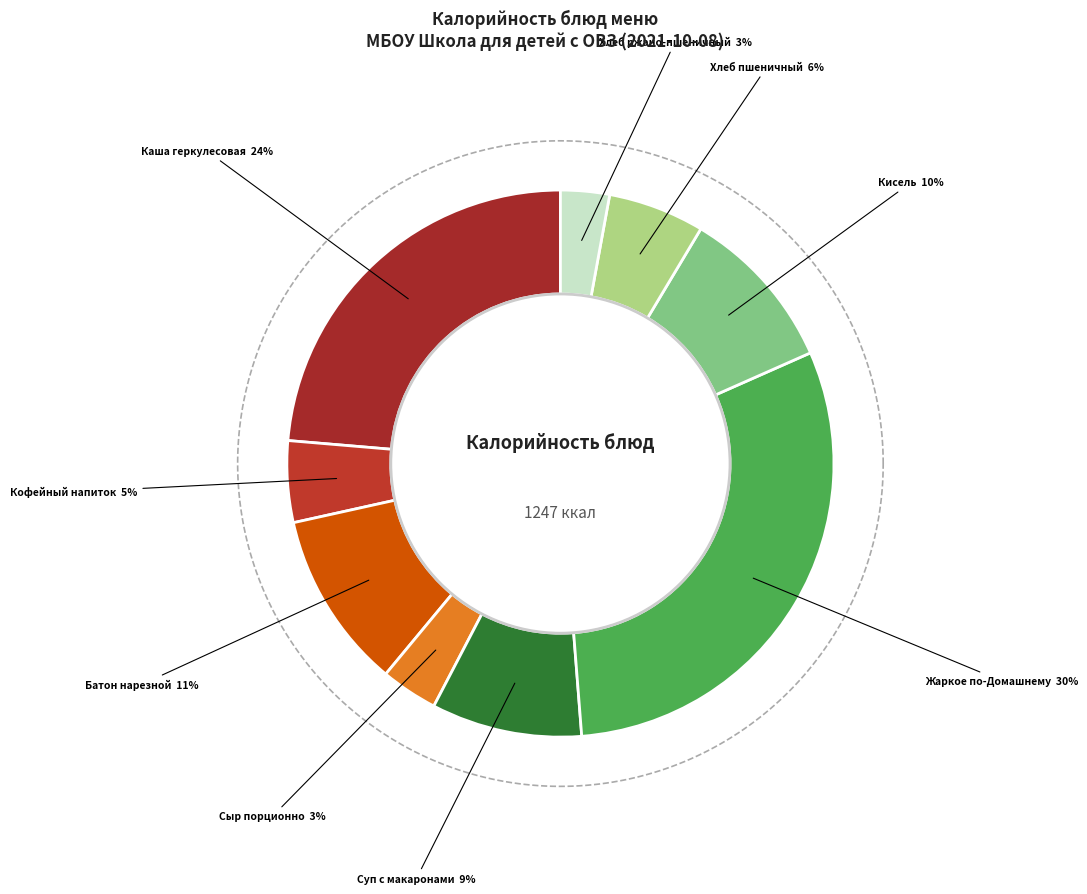

How many segments does this pie chart have?

9